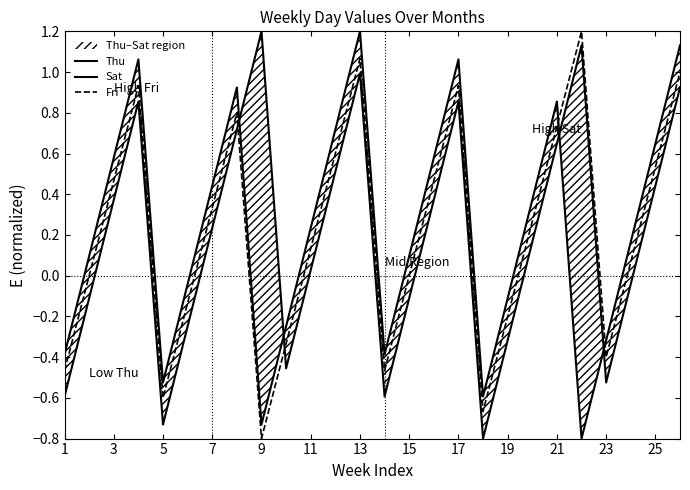

How many categories are shown in the chart?

26